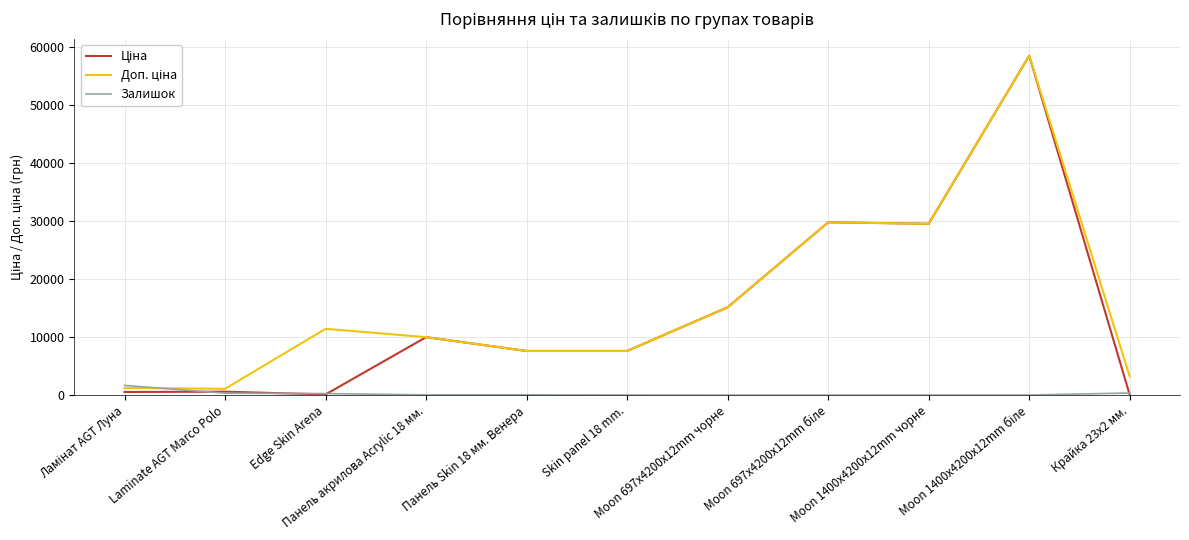

How many lines are shown in the chart?

3